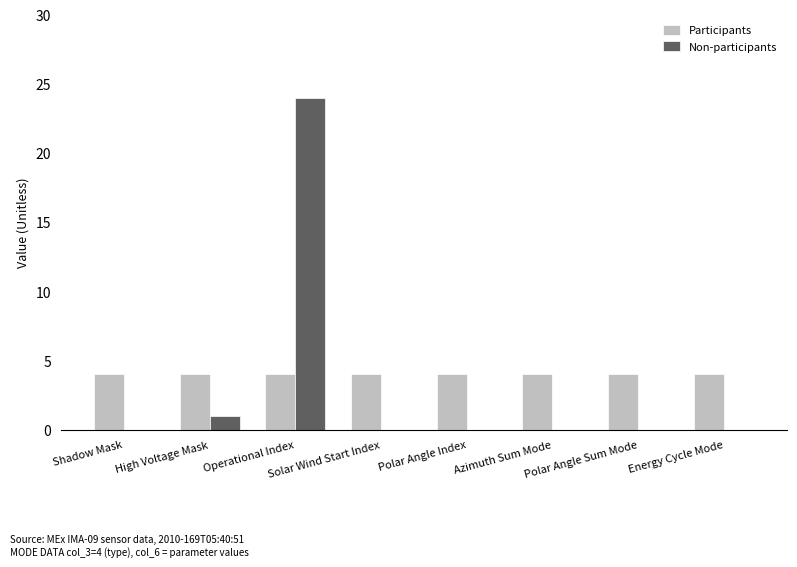

The value of Non-participants at Operational Index is 24. True or false?

True